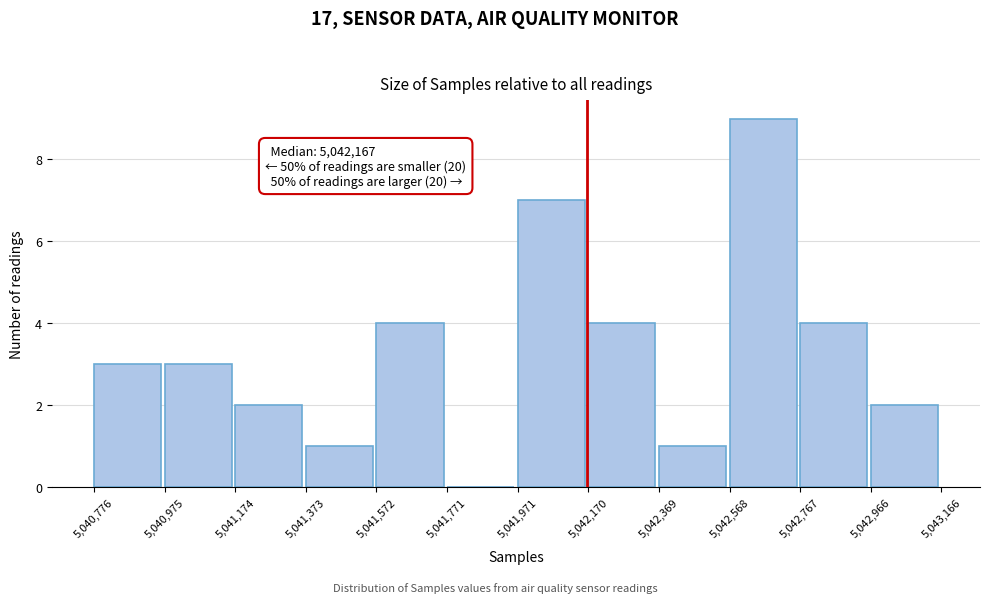

Which range on the x-axis has the tallest bar?

5,042,568 to 5,042,767